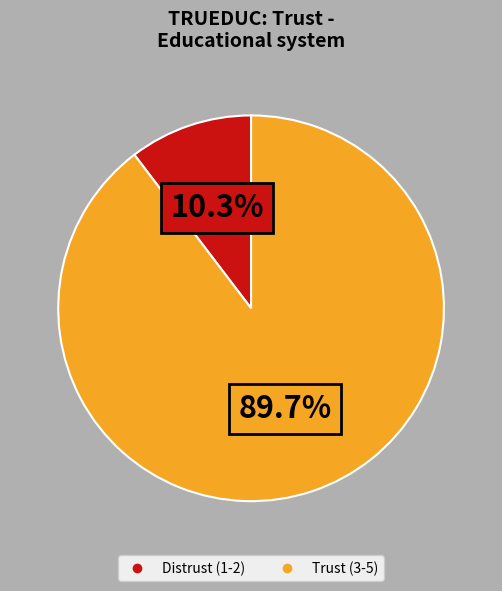

Is there a majority slice in this chart?

Yes